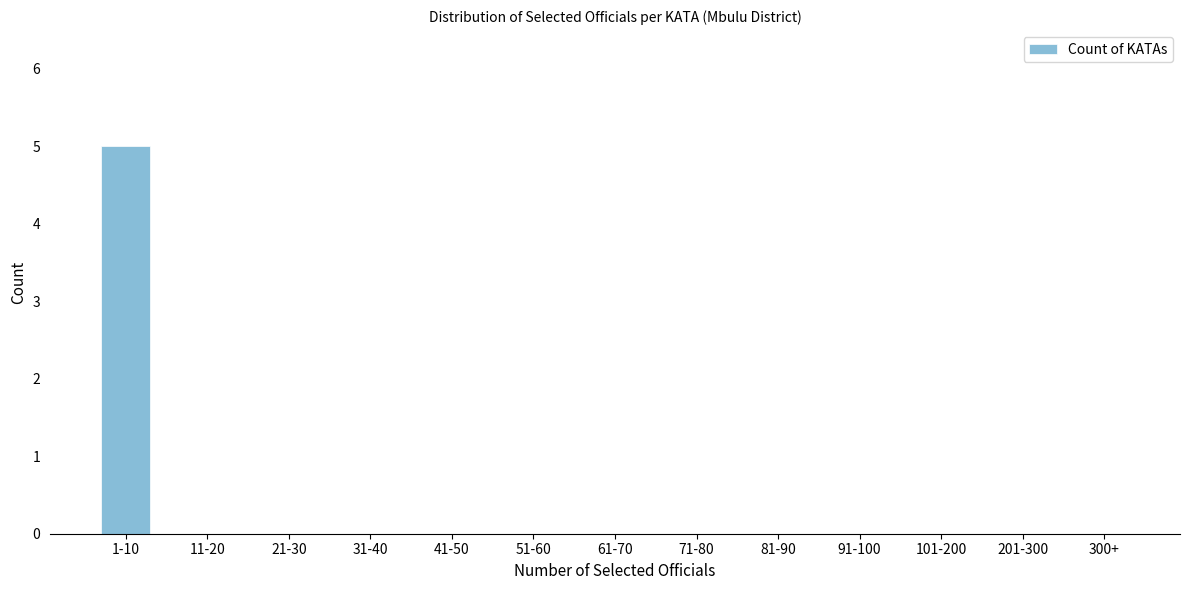

Reading left to right, extract all data points from this chart.

1-10=5	11-20=0	21-30=0	31-40=0	41-50=0	51-60=0	61-70=0	71-80=0	81-90=0	91-100=0	101-200=0	201-300=0	300+=0